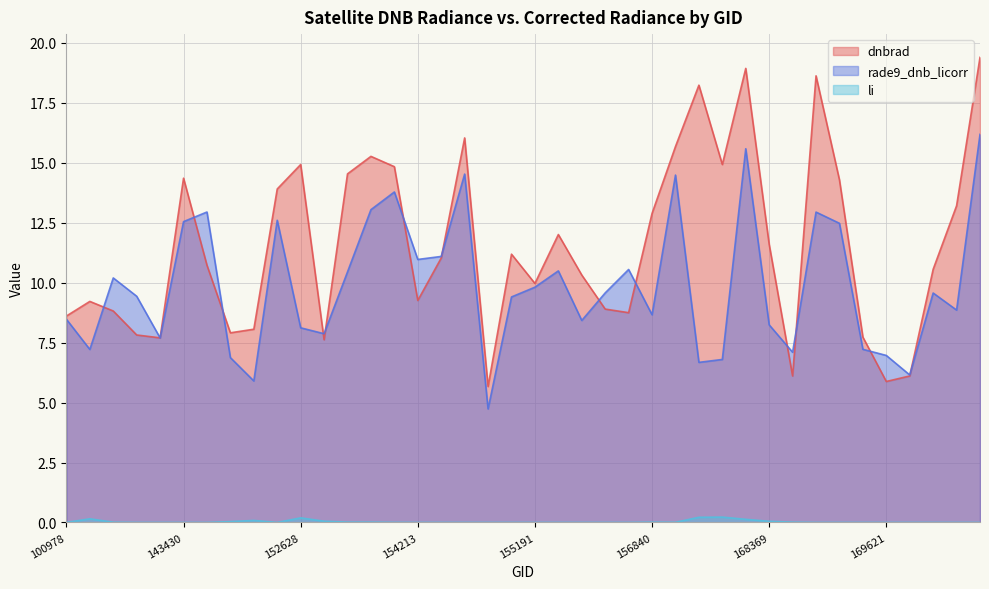

Where is the first local minimum for rade9_dnb_licorr?

101728